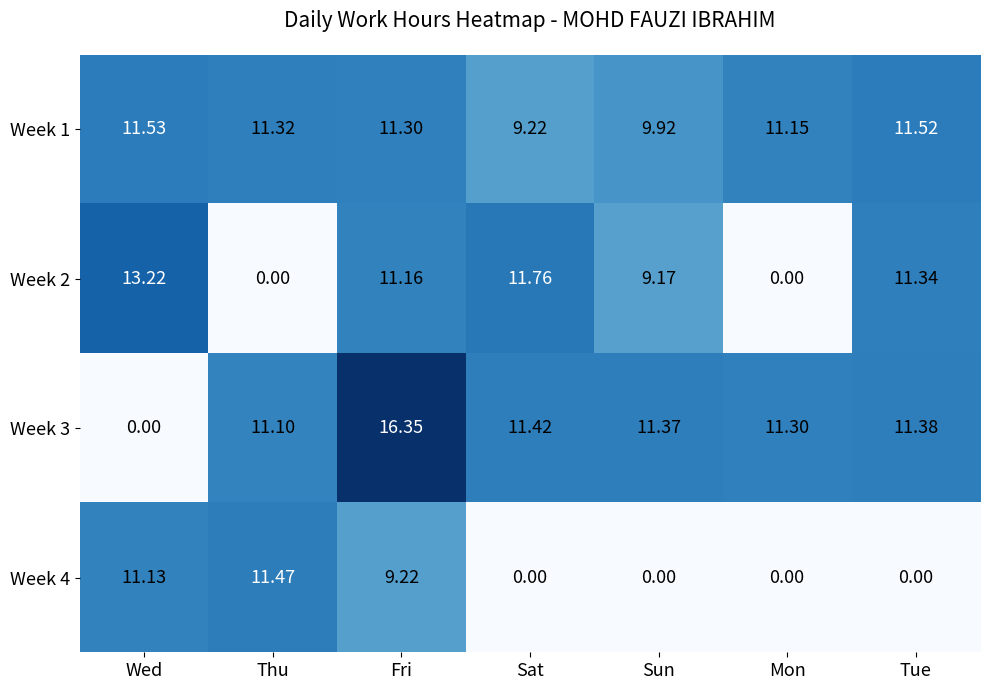

Which series has the largest total across all categories?

Week 1